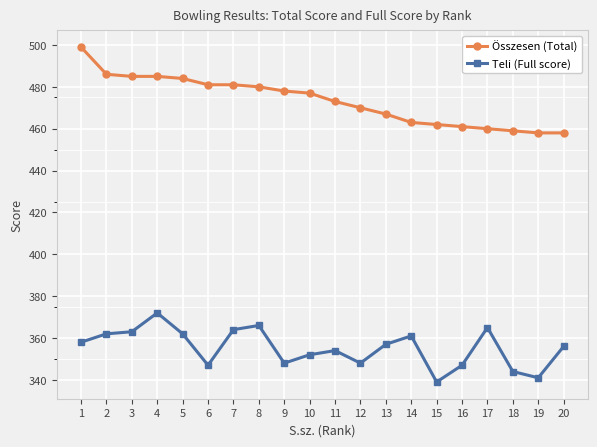

The value of Teli (Full score) at 4 is 505. True or false?

False